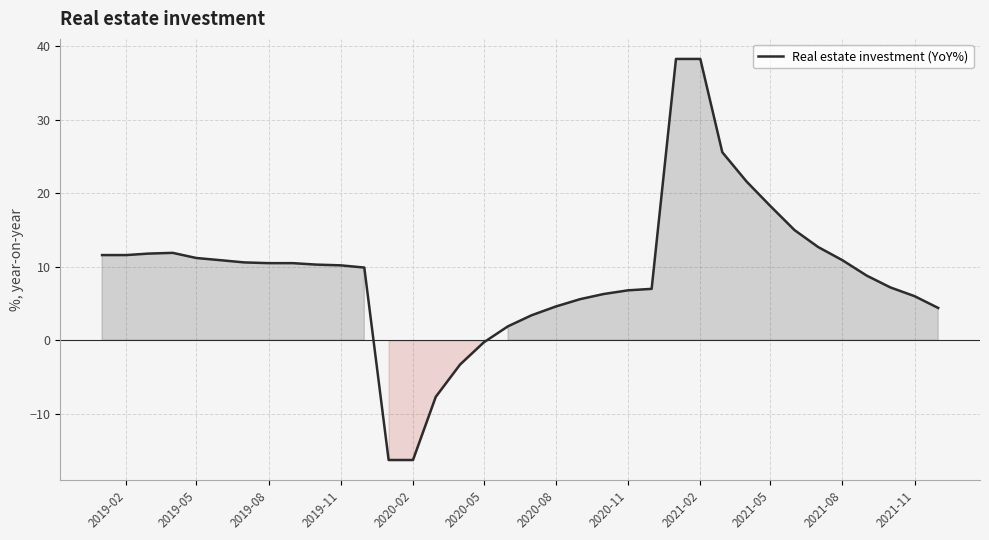

What is the smallest value displayed?

-16.3